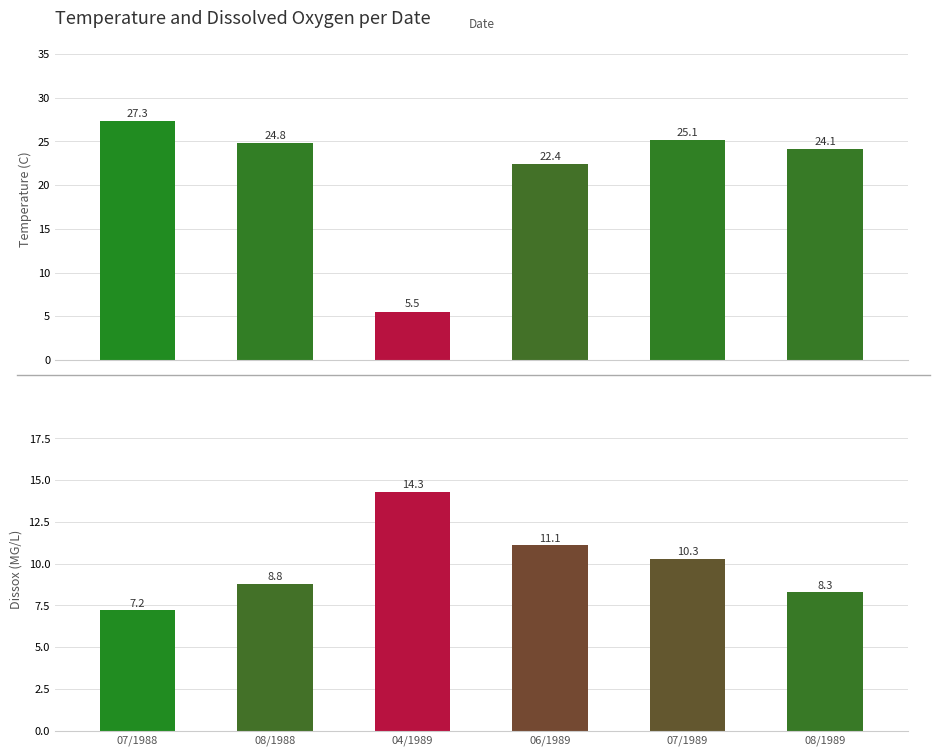

Are the bars horizontal?

No